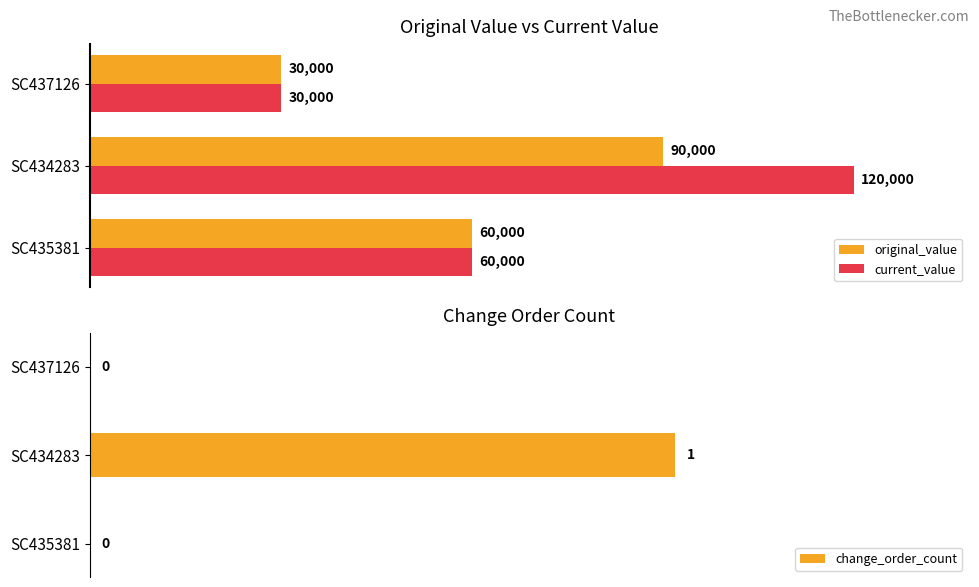

How many values in change_order_count are above zero?

1